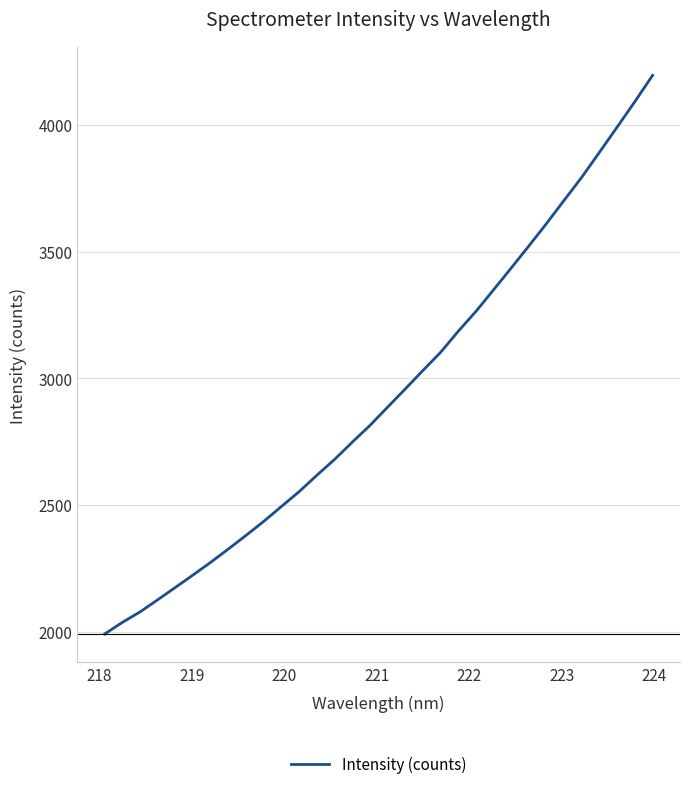

What is the minimum value shown in the chart?

1991.1